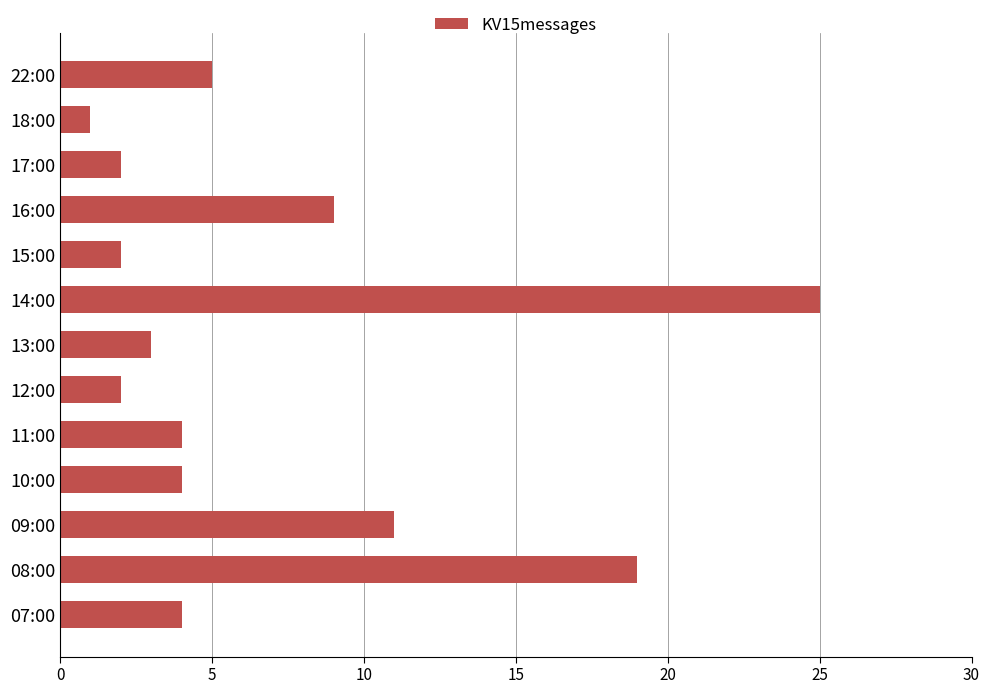

What is the ratio of the value at 07:00 to the value at 17:00?

2.0